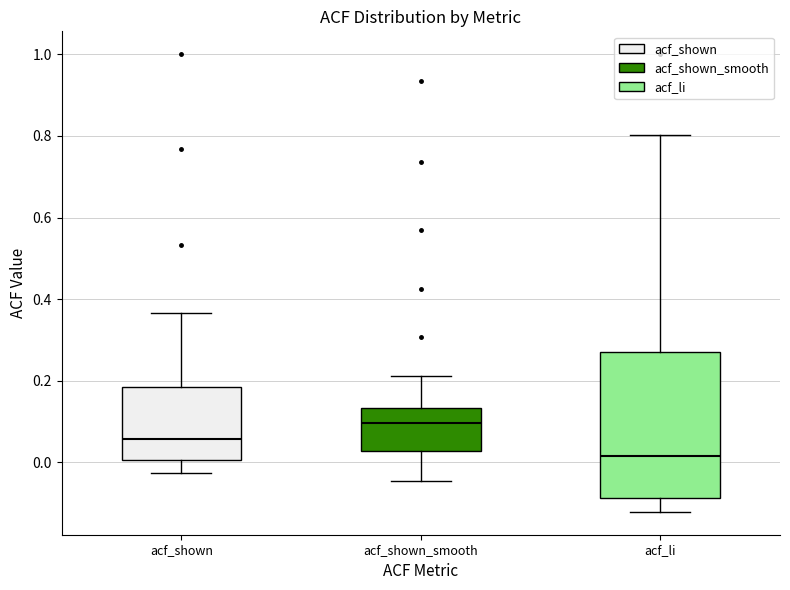

Reading left to right, transcribe this box plot: for each box, give where its median line is, the range the box spans, and where its two whiskers end, as read against the y-axis. The values are not printed on the chart, so give them approximately, as read against the axis.

acf_shown: median 0.06, box 0.00 to 0.18, whiskers -0.02 to 0.36
acf_shown_smooth: median 0.10, box 0.02 to 0.14, whiskers -0.04 to 0.22
acf_li: median 0.02, box -0.08 to 0.26, whiskers -0.12 to 0.80